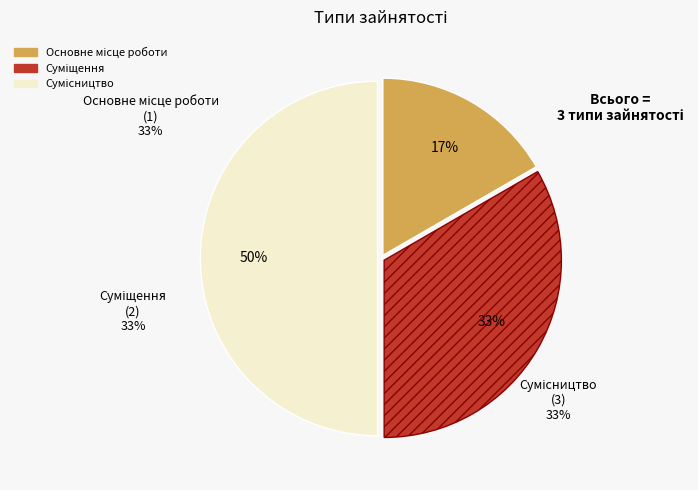

To the nearest percent, what is the difference between the largest and smallest slice percentages?

33%